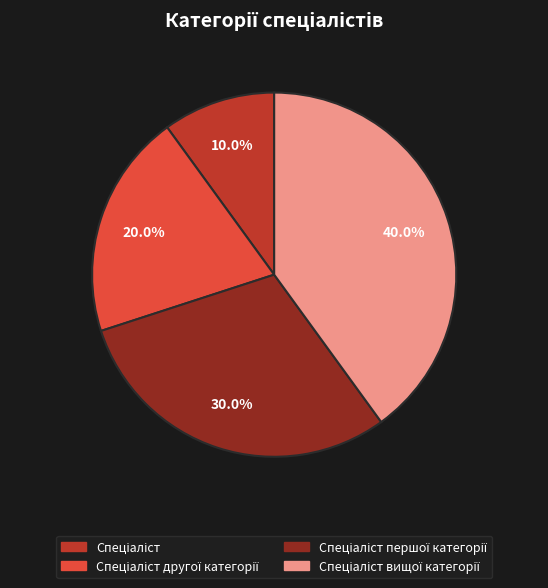

Is there any slice that represents more than half of the pie?

No